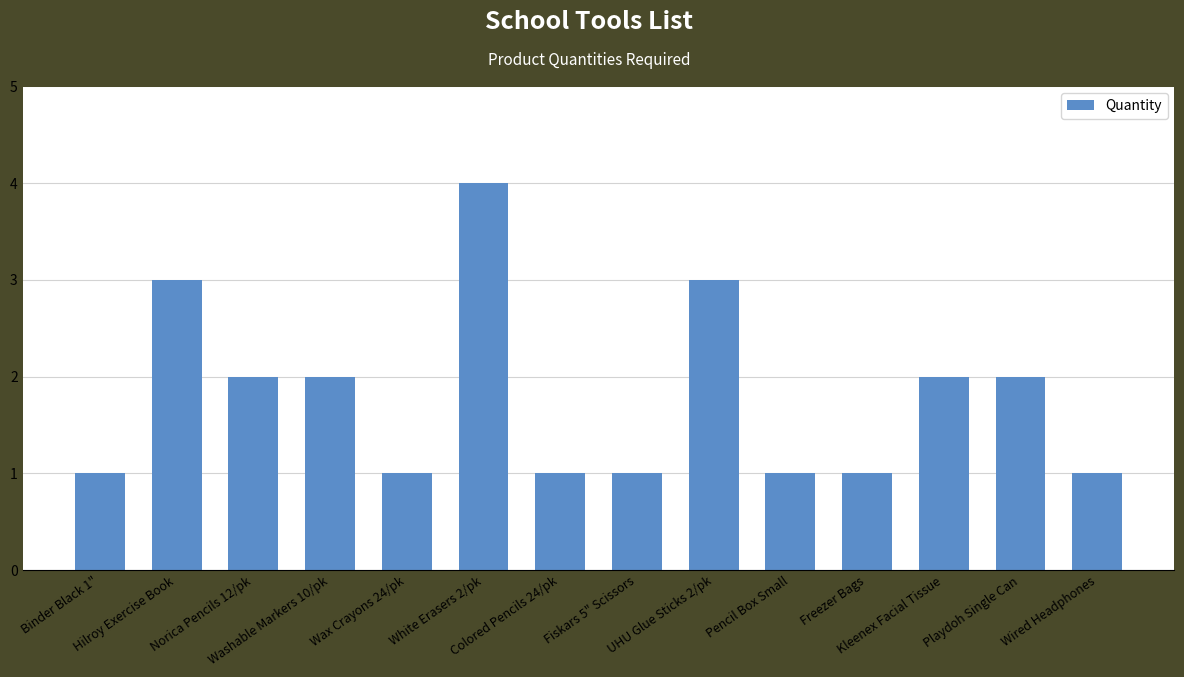

What is the difference between the second highest and second lowest values?

2